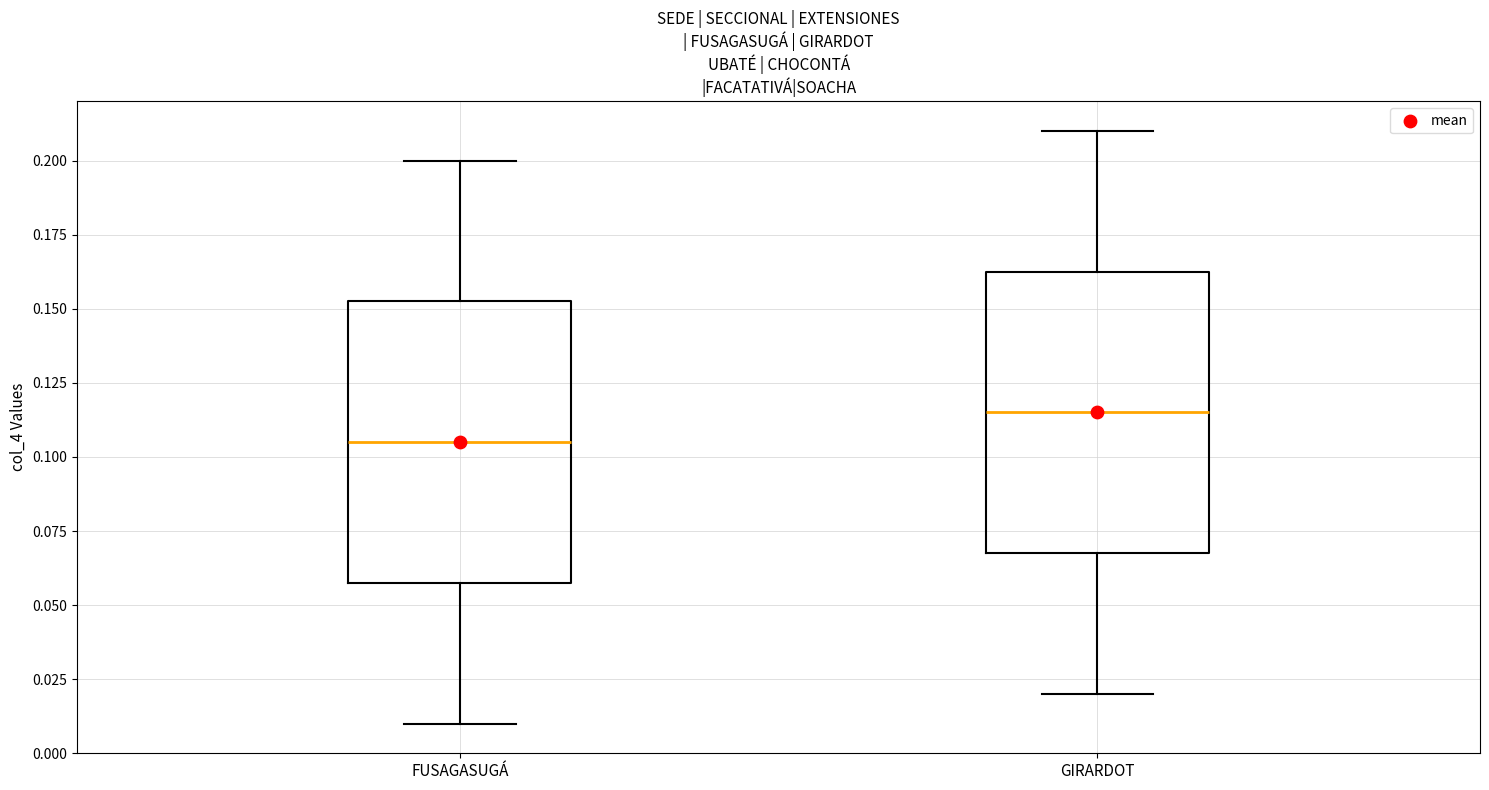

Which box has the lowest median line?

FUSAGASUGÁ